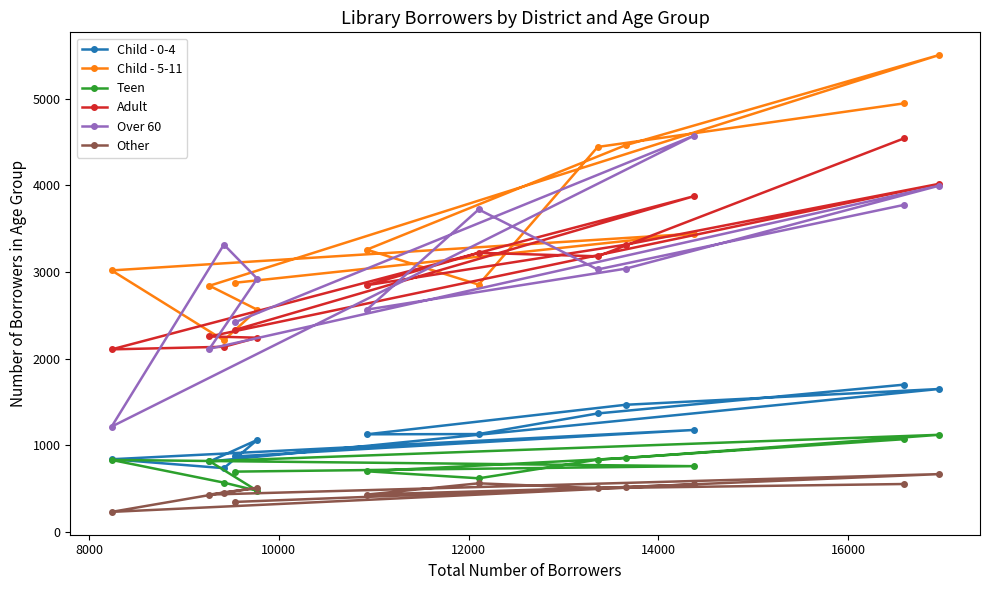

What is the value of the Child - 0-4 point at the 4th from the left?

870